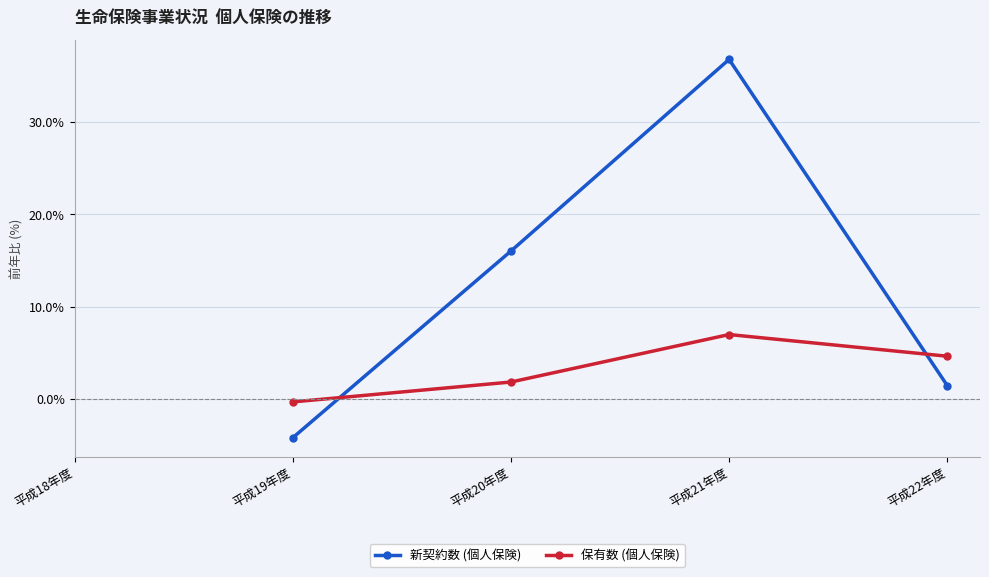

Is this an area chart (filled region under the line)?

No